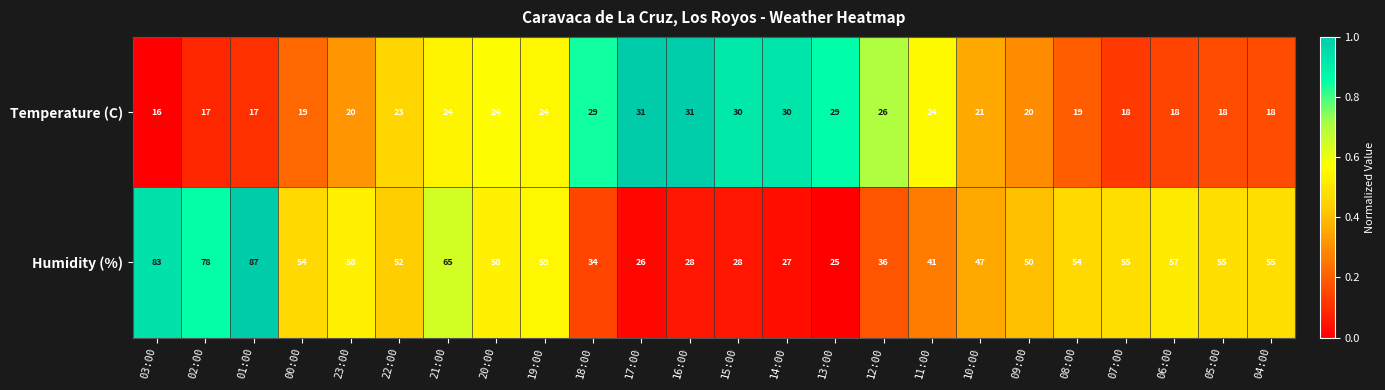

What is the smallest value displayed?

16